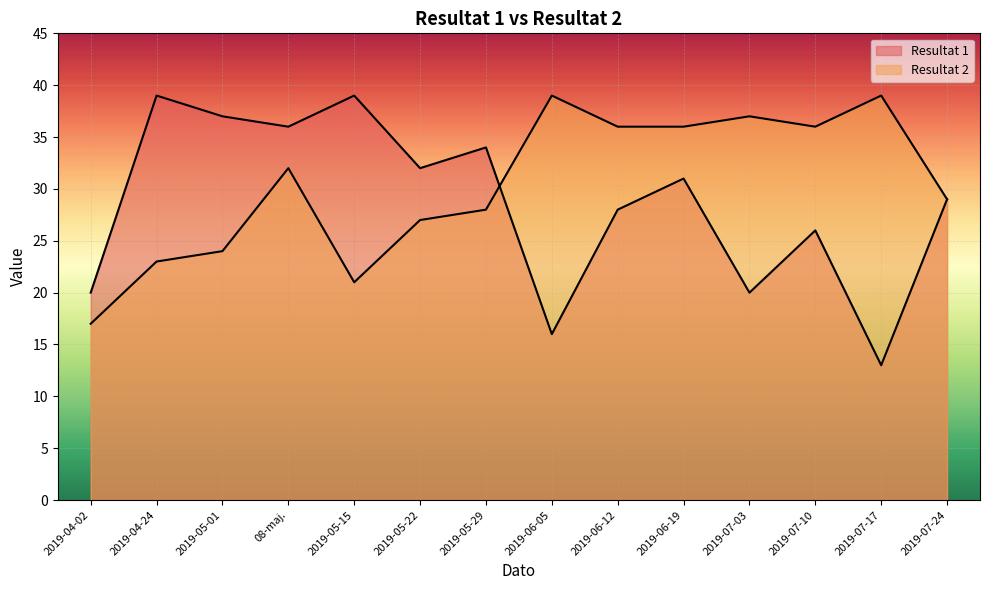

What are all the series names shown in the legend?

Resultat 1, Resultat 2